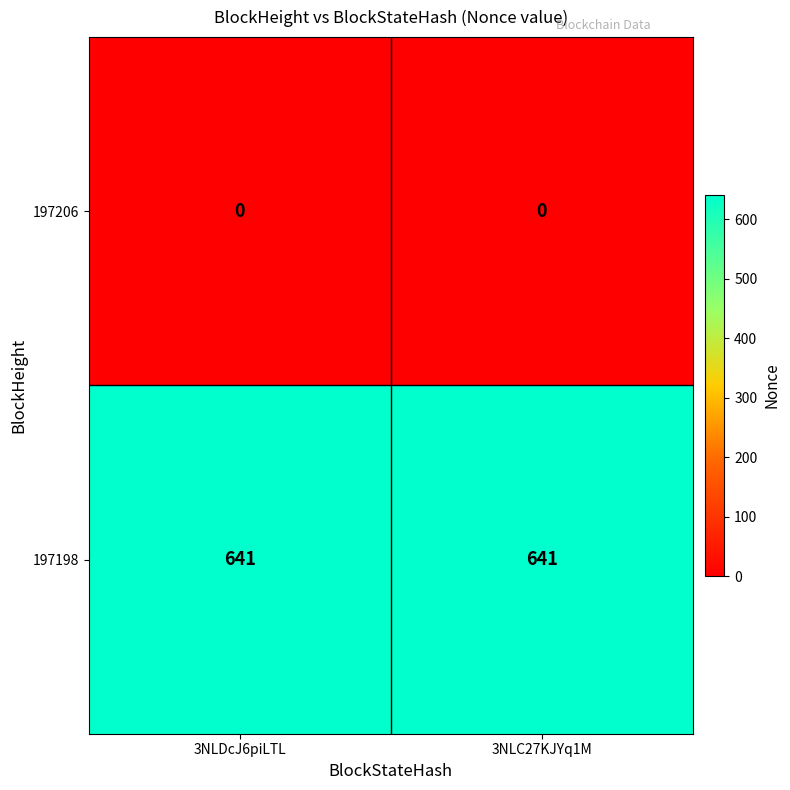

Reading left to right, what are all the values shown in this chart?

197206: 0	0
197198: 641	641